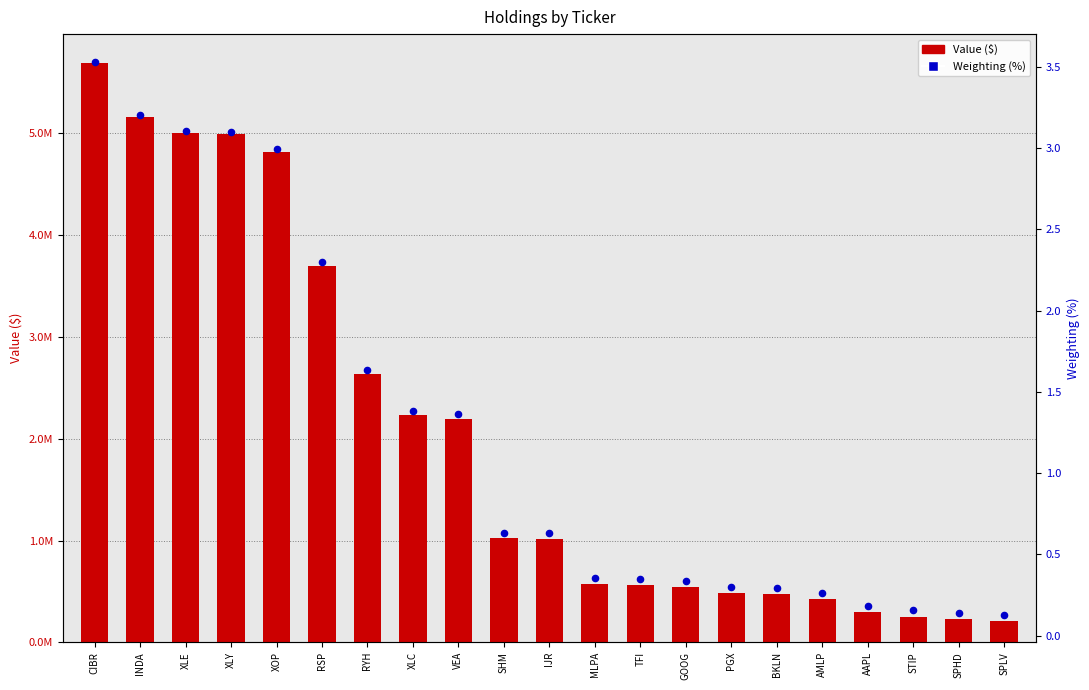

What are all the series names shown in the legend?

Value ($), Weighting (%)